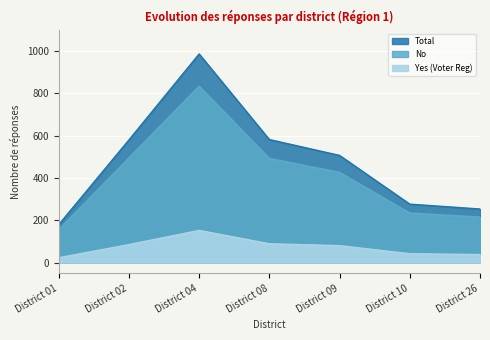

True or false: Total and No intersect in this chart.

False